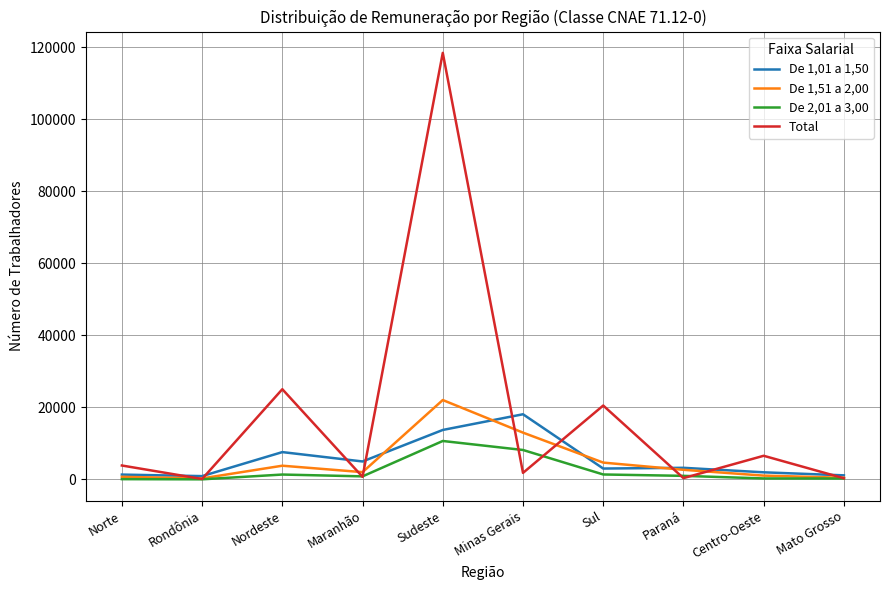

The De 2,01 a 3,00 series shows 8172 at Minas Gerais. True or false?

True